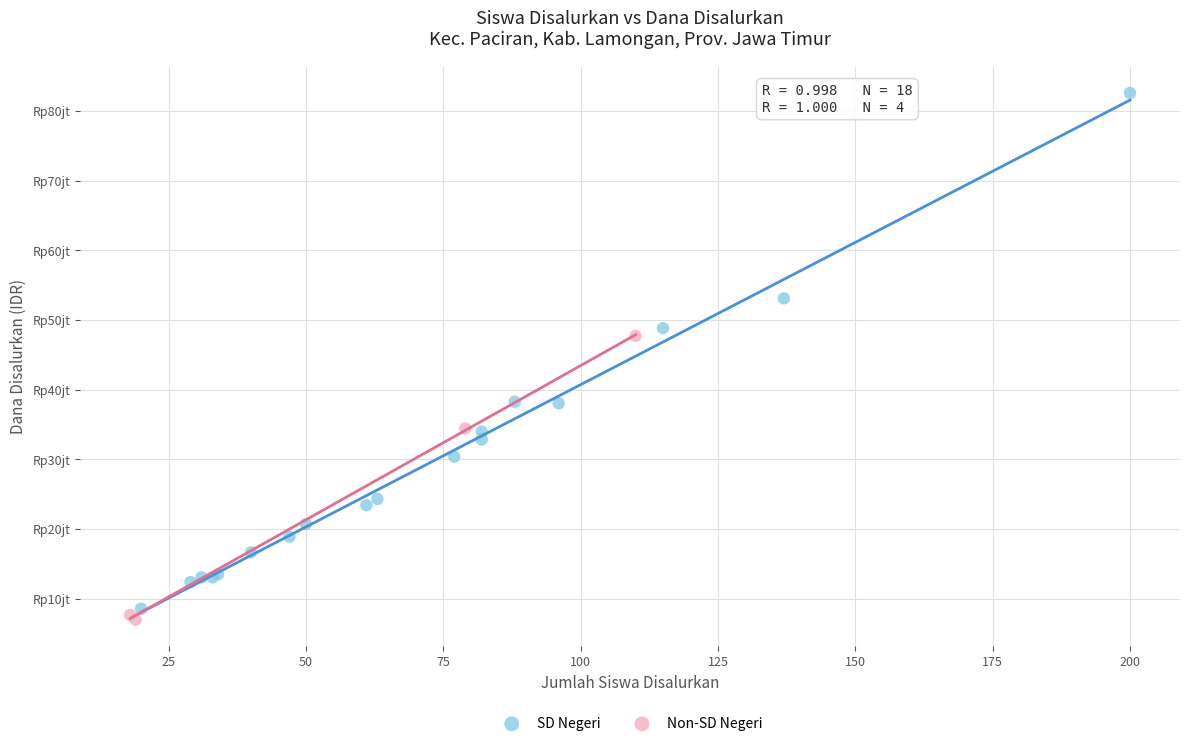

What are all the series names shown in the legend?

SD Negeri, Non-SD Negeri